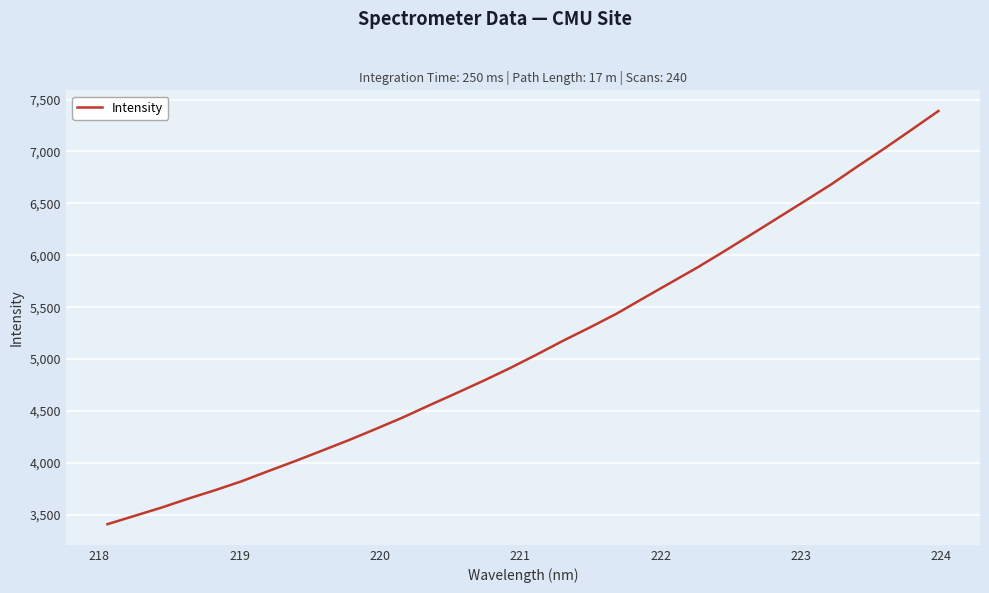

What is the greatest value displayed?

7389.4